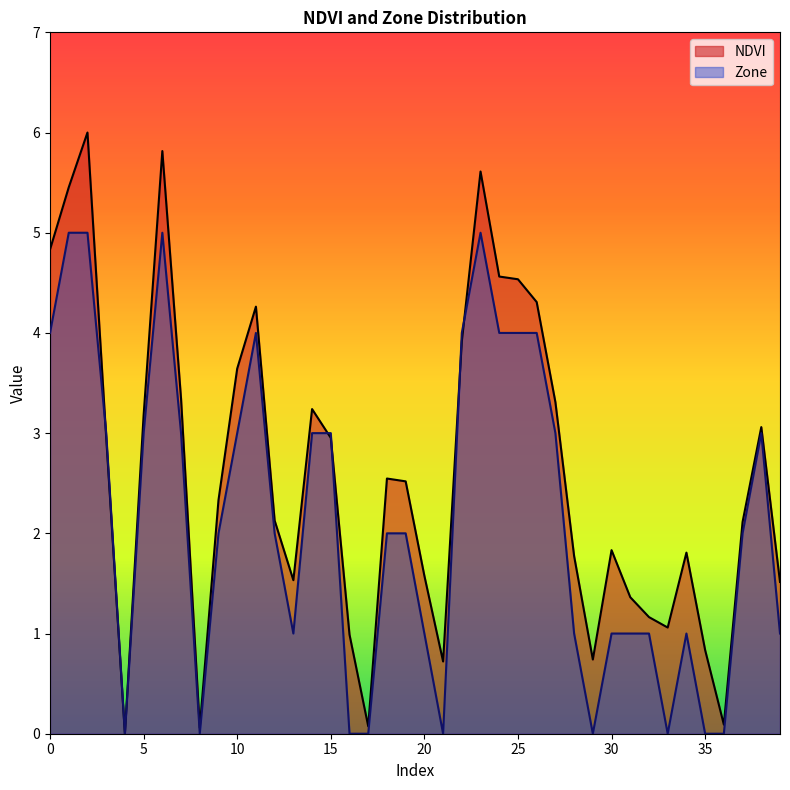

At how many categories does at least one series exceed 1?

32